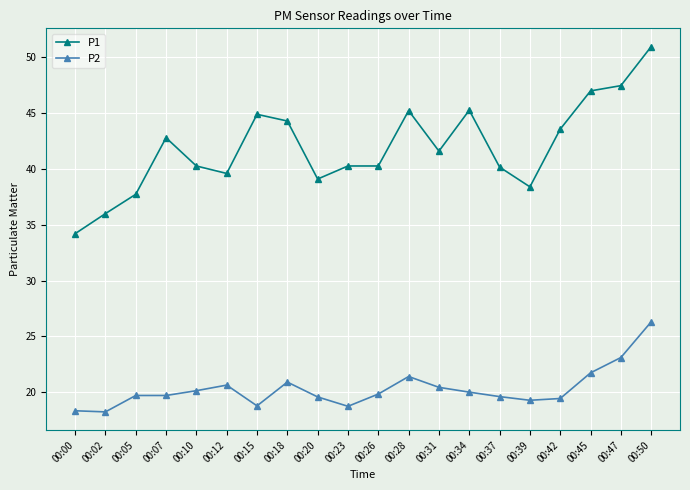

What is the difference between the second highest and second lowest values in the P1 series?

11.5